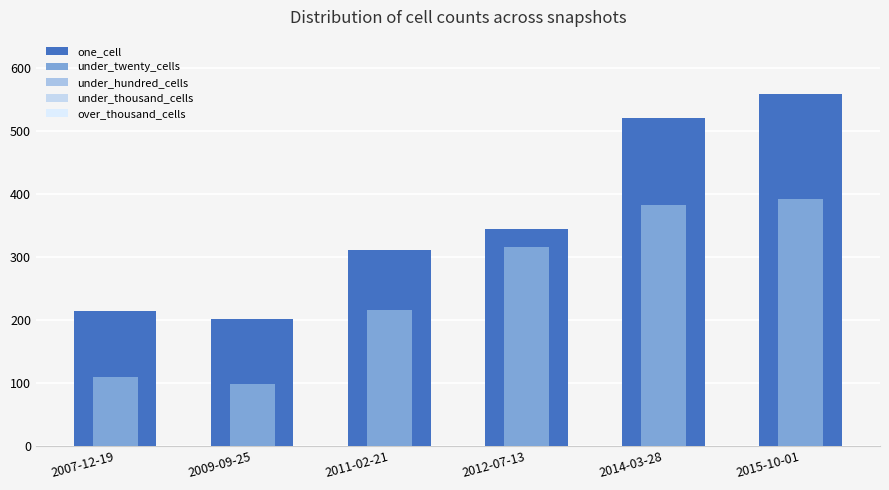

What is the label of the 6th bar from the right?

2007-12-19